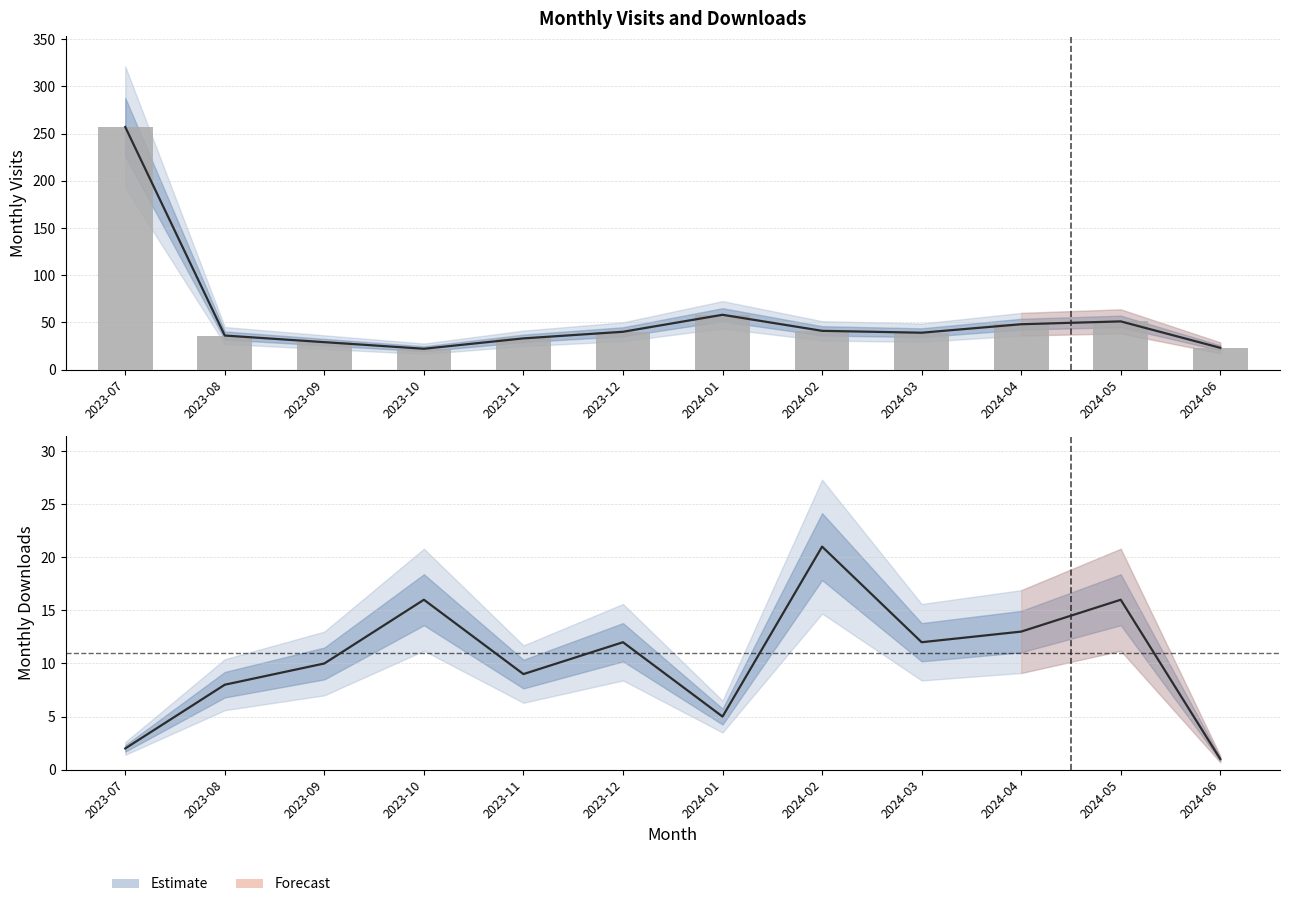

Reading right to left, transcribe all the data shown in this chart.

monthly_visit: 23	51	48	39	41	58	40	33	22	29	36	257
monthly_download_resource: 1	16	13	12	21	5	12	9	16	10	8	2